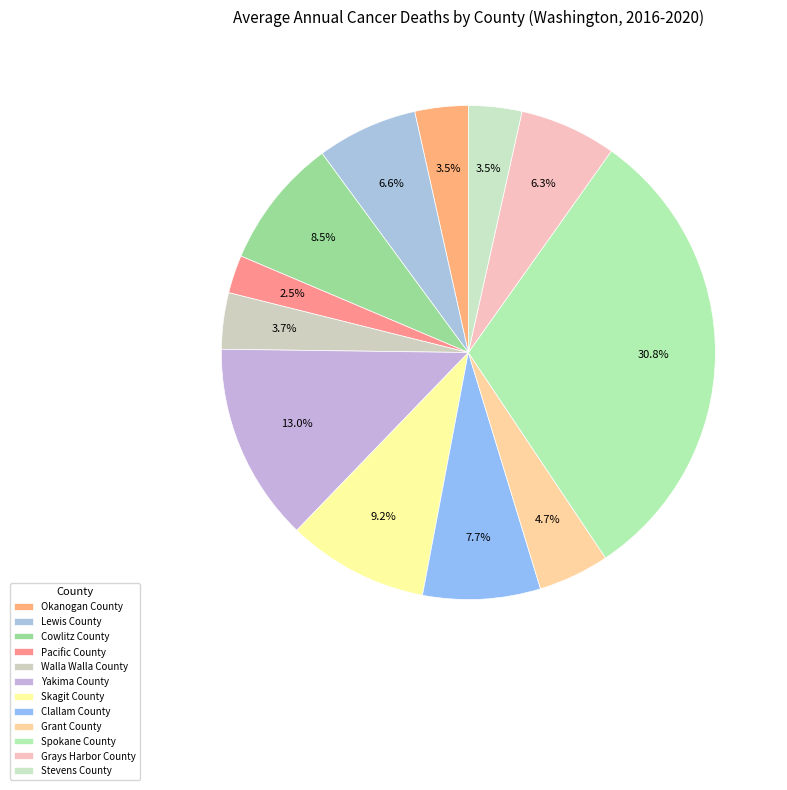

Is it true that Skagit County is 9% of the pie?

True